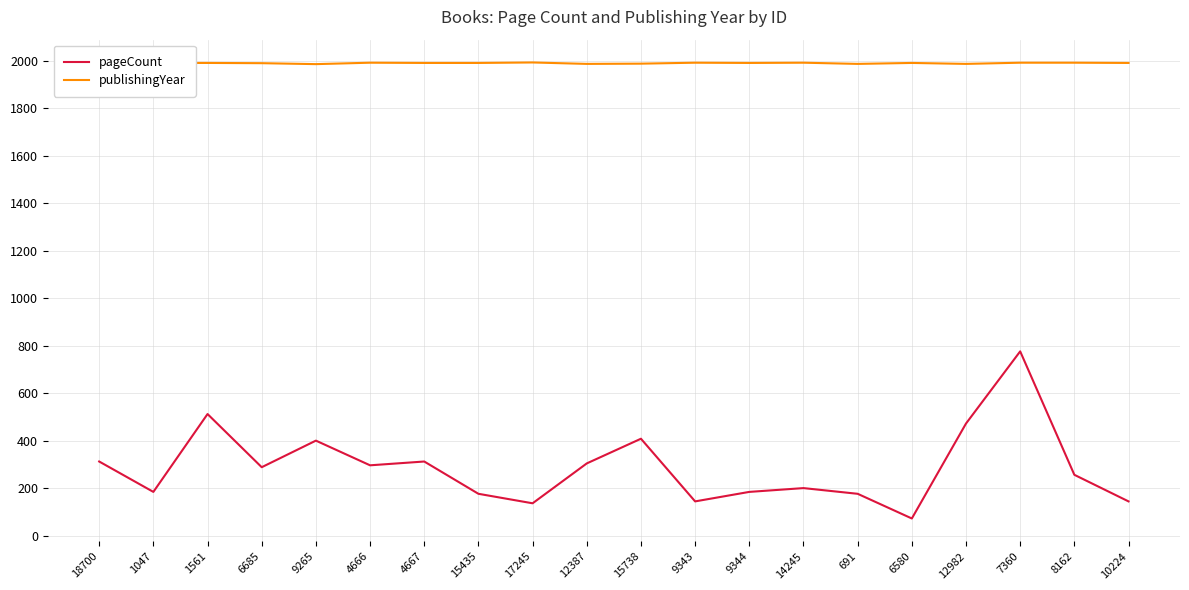

What is the difference between the maximum and minimum values in the pageCount series?

704